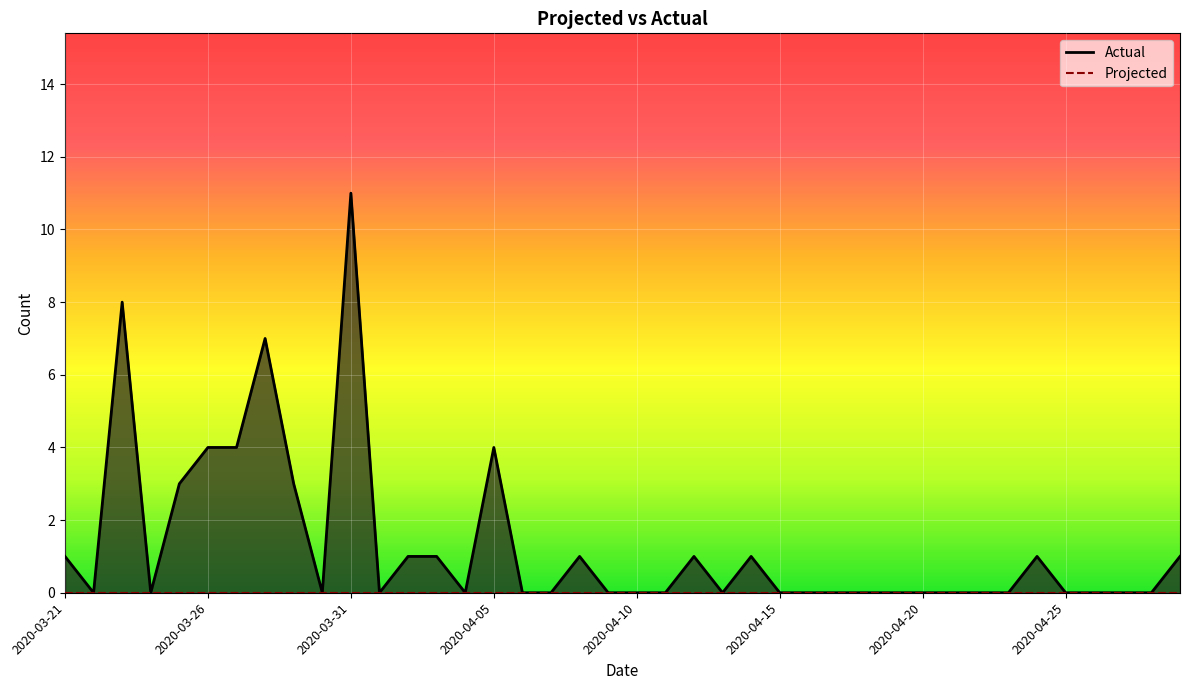

How many data points does each series have?

40